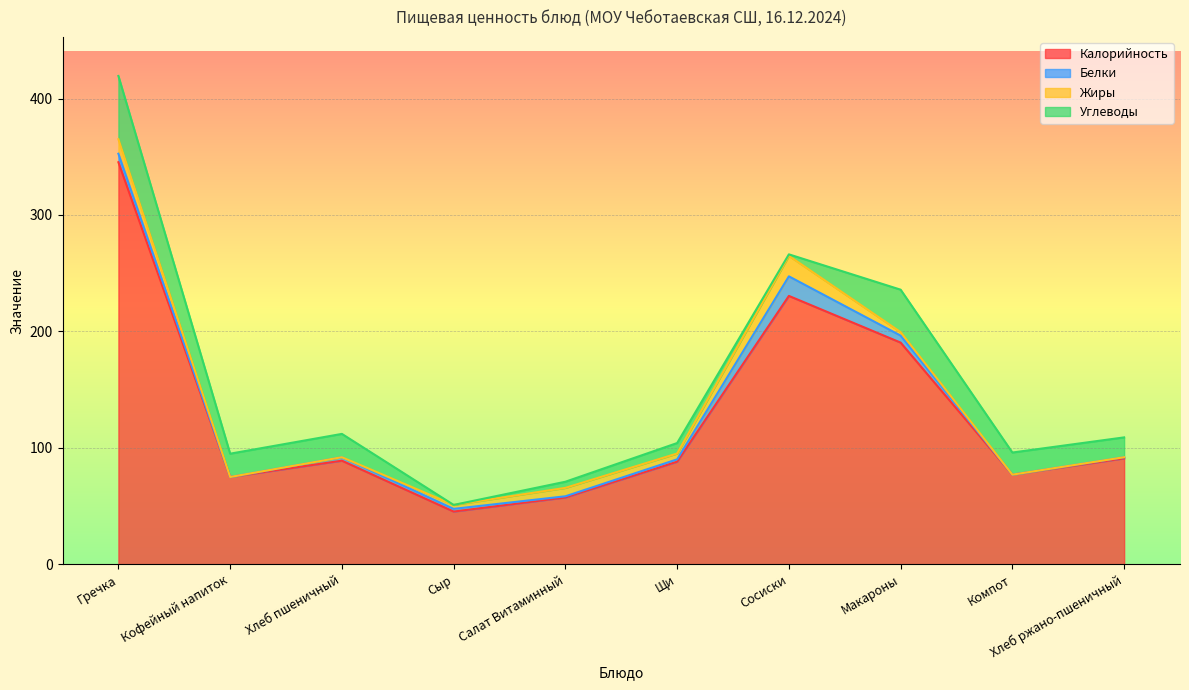

Which series changed the most between Гречка and Щи?

Калорийность